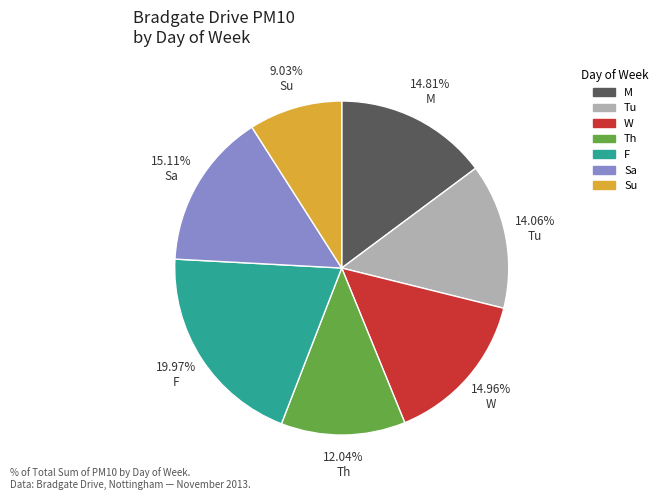

How much of the chart is everything except Sa?

84.9%